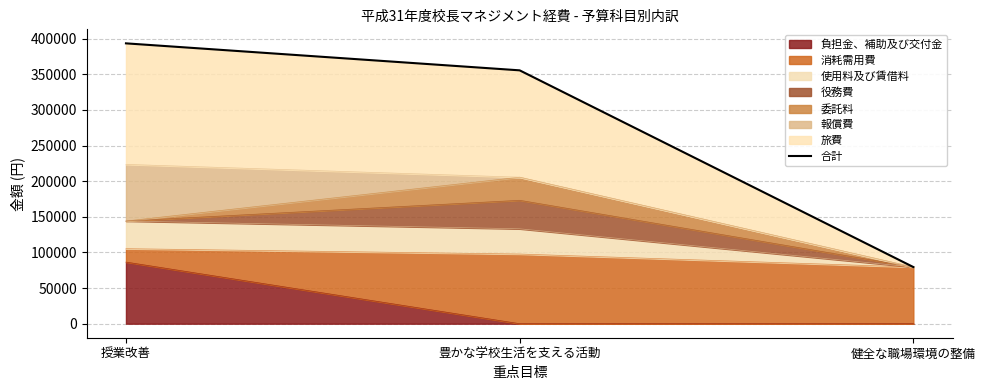

List the labels in order of value, largest first.

授業改善, 豊かな学校生活を支える活動, 健全な職場環境の整備